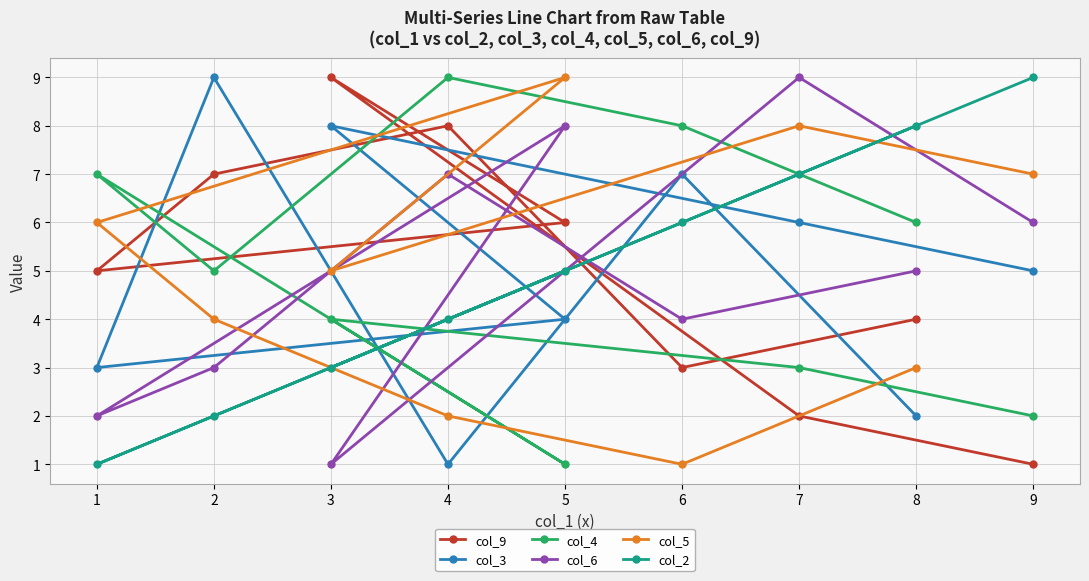

How many data points in col_6 are above 5?

4